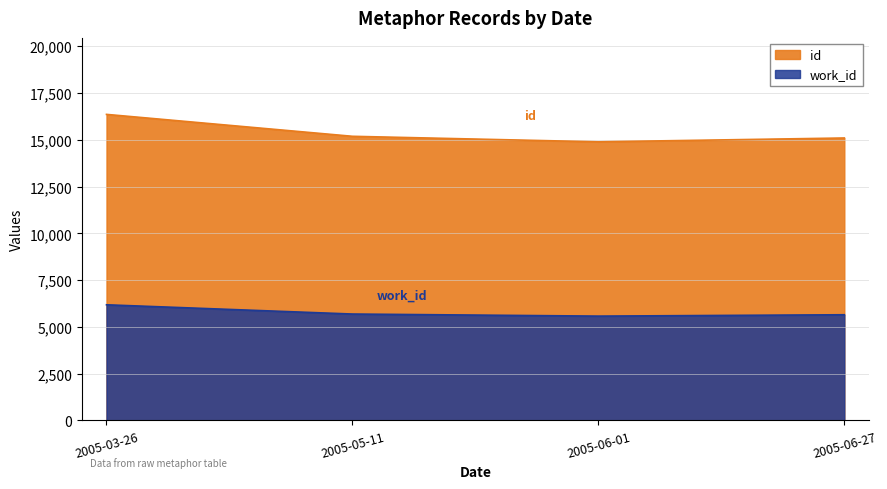

True or false: work_id and id cross at least once.

False